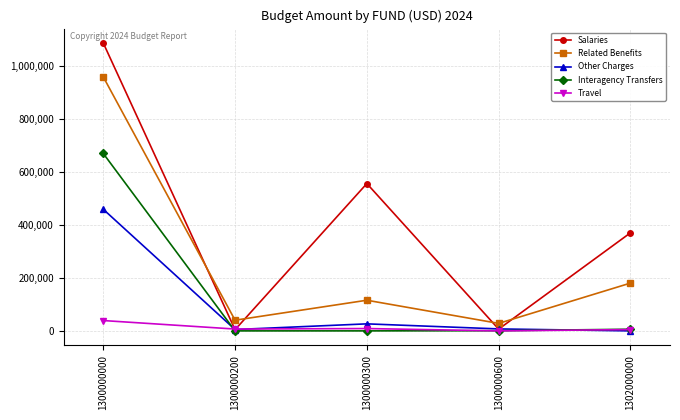

Which series has the largest range (max minus min)?

Salaries